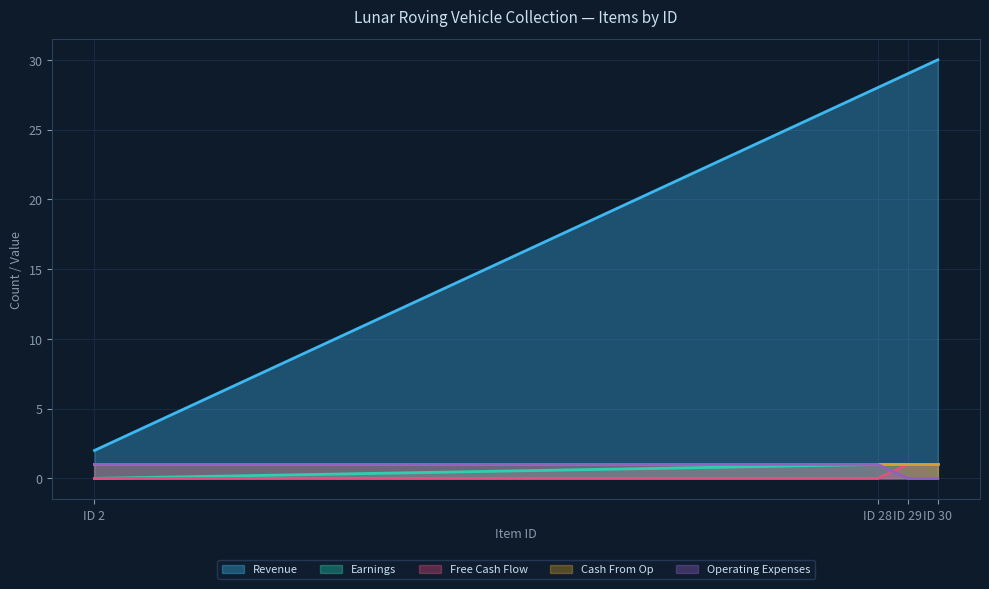

How many lines are shown in the chart?

5